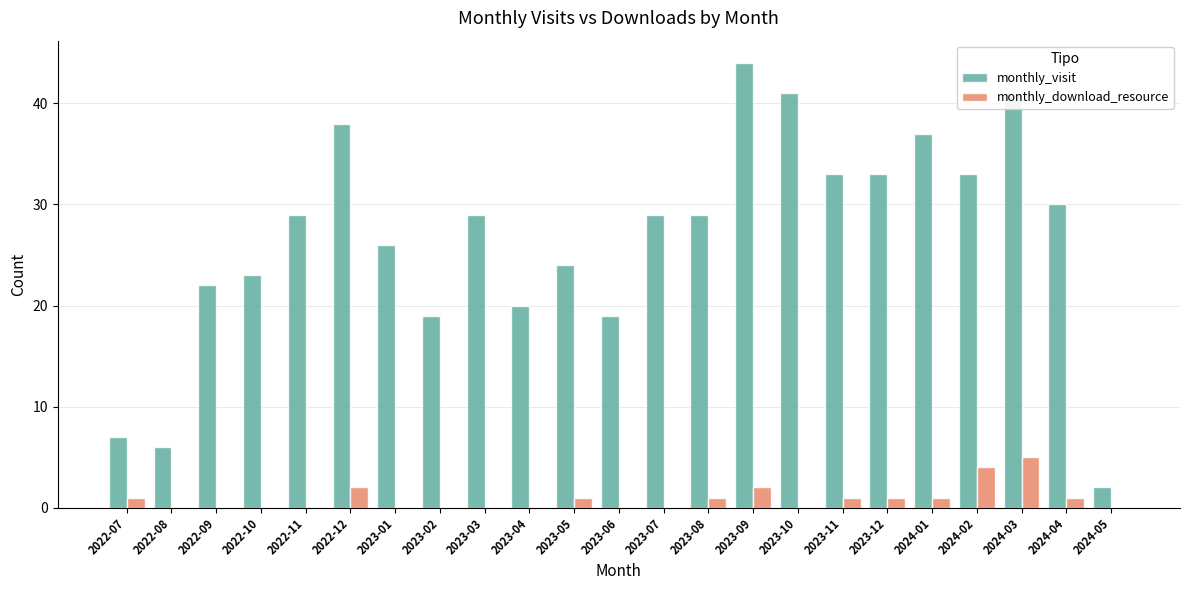

True or false: monthly_download_resource has a value of 3 at 2023-04.

False